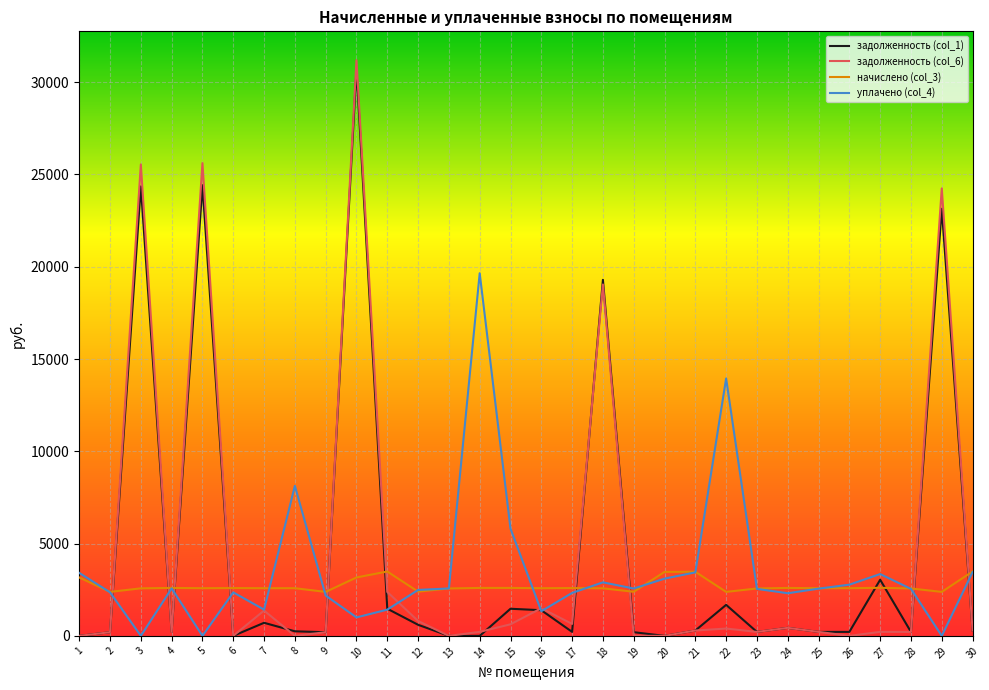

True or false: задолженность (col_1) and начислено (col_3) intersect in this chart.

True